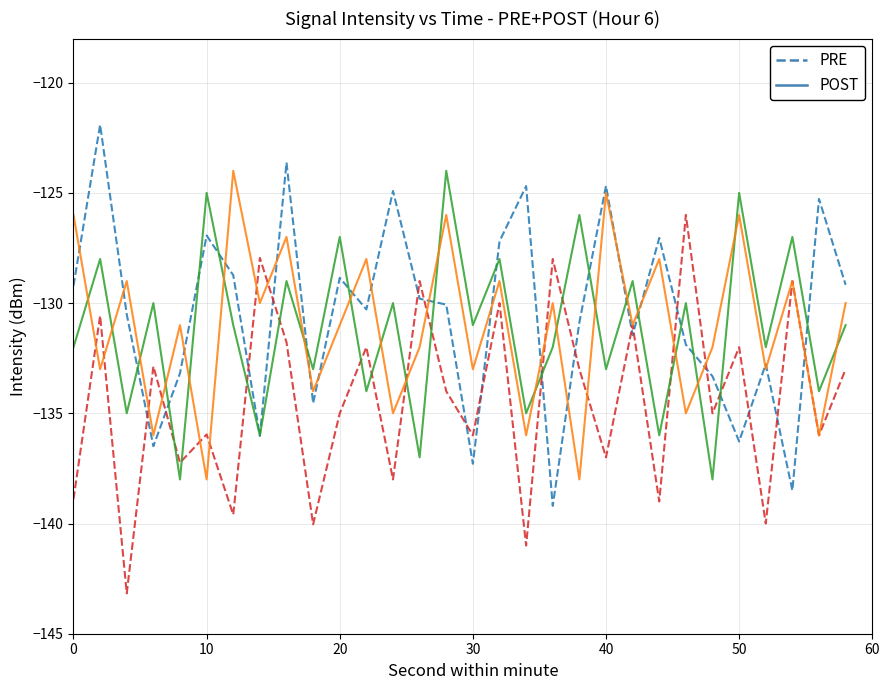

What is the smallest value displayed?

-143.2